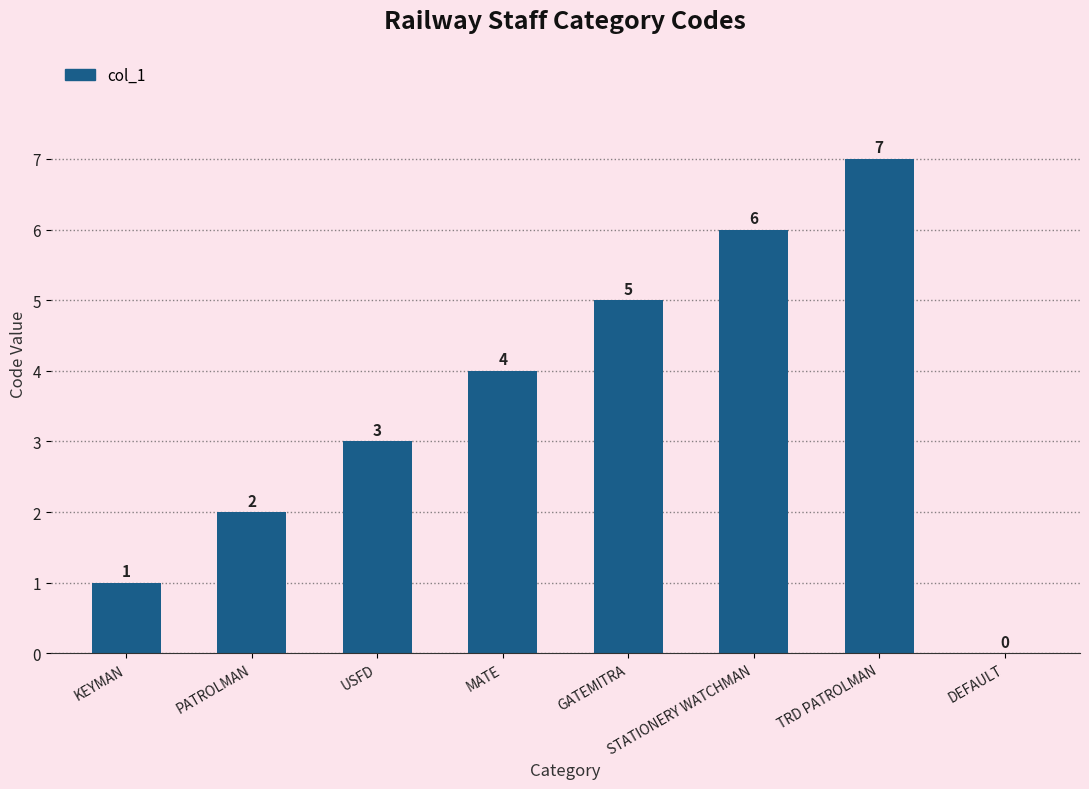

Between STATIONERY WATCHMAN and TRD PATROLMAN, which is larger?

TRD PATROLMAN